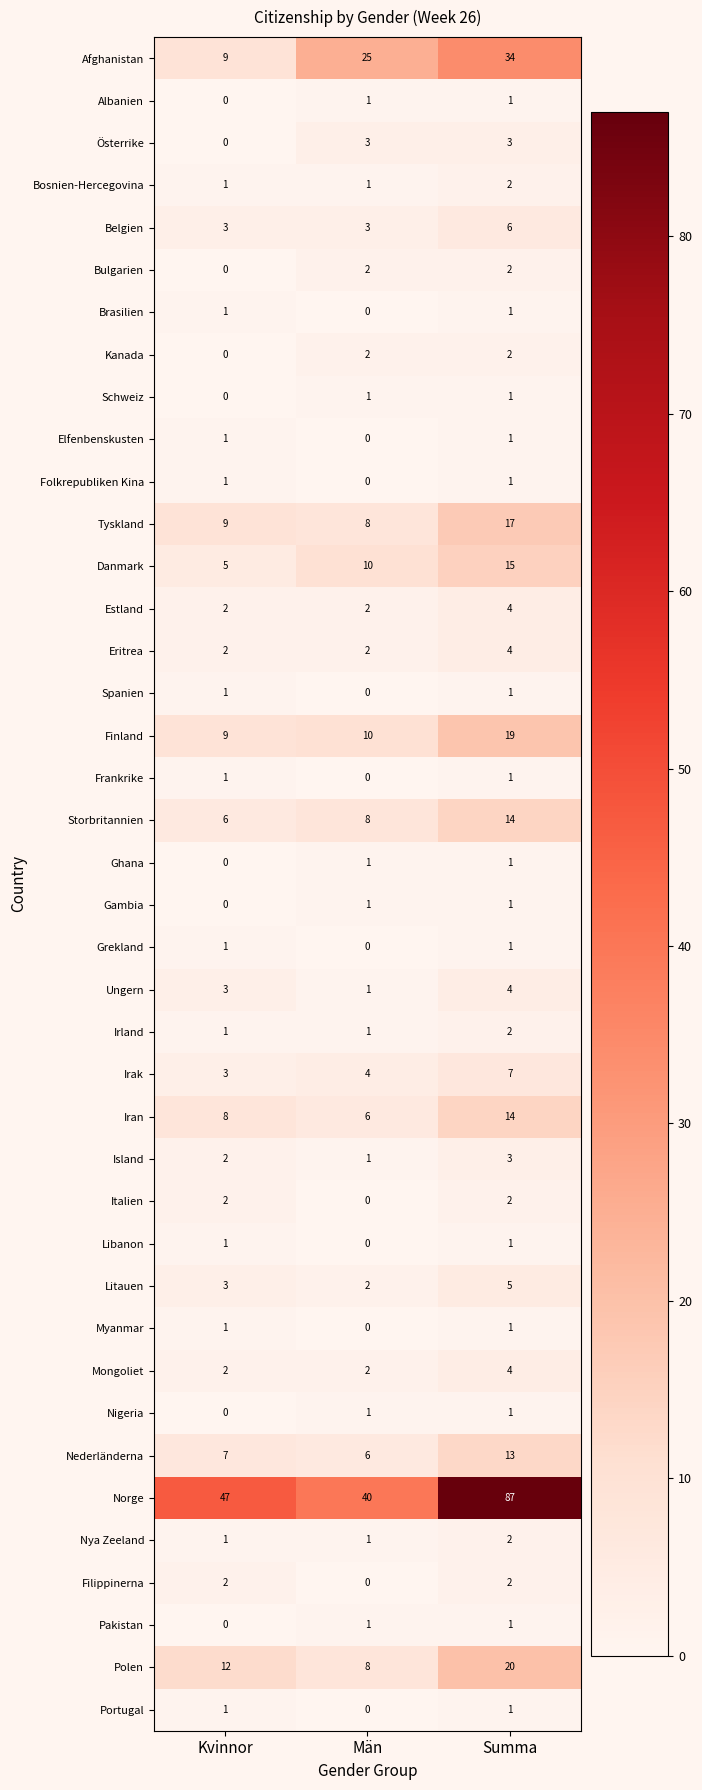

What is the sum of all Estland values?

8